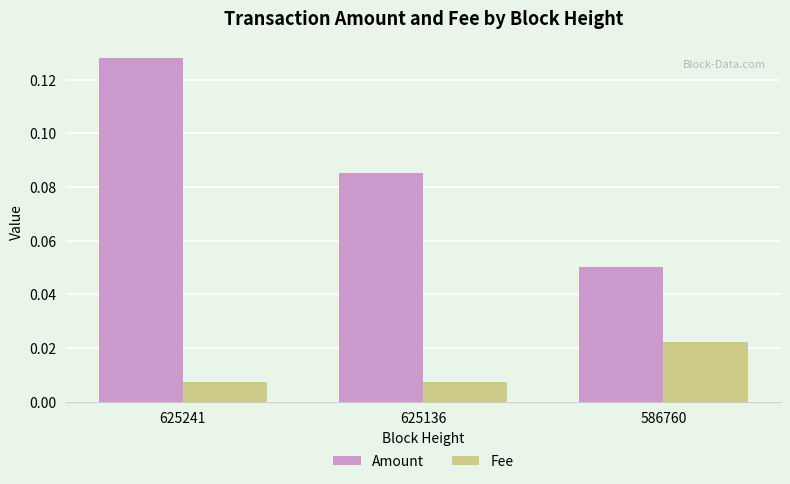

Is the value of Amount at 625136 greater than the value of Fee at 625136?

Yes